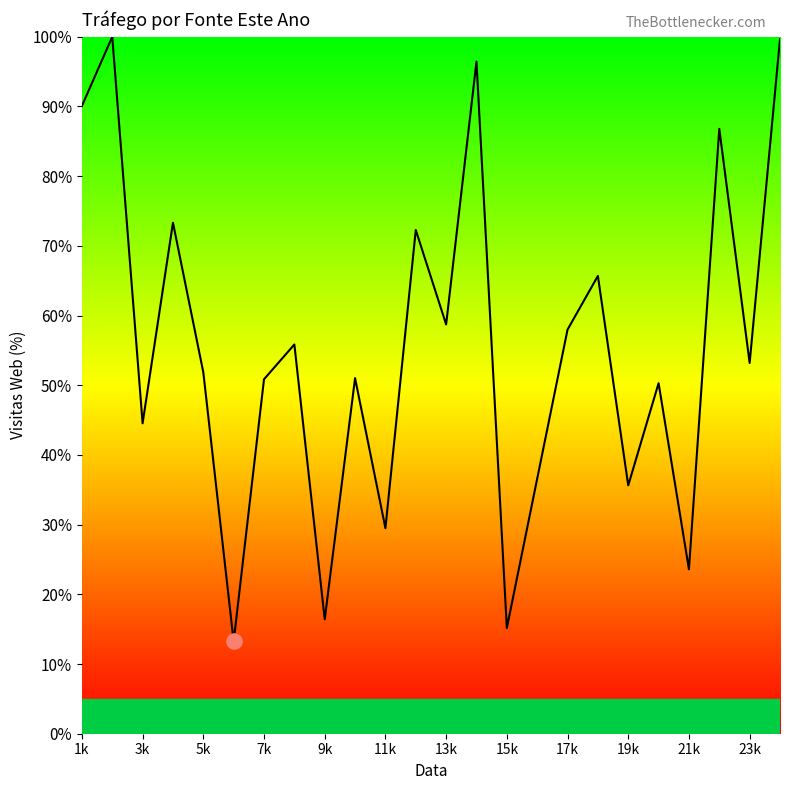

What is the difference between the maximum and minimum values?

86.8